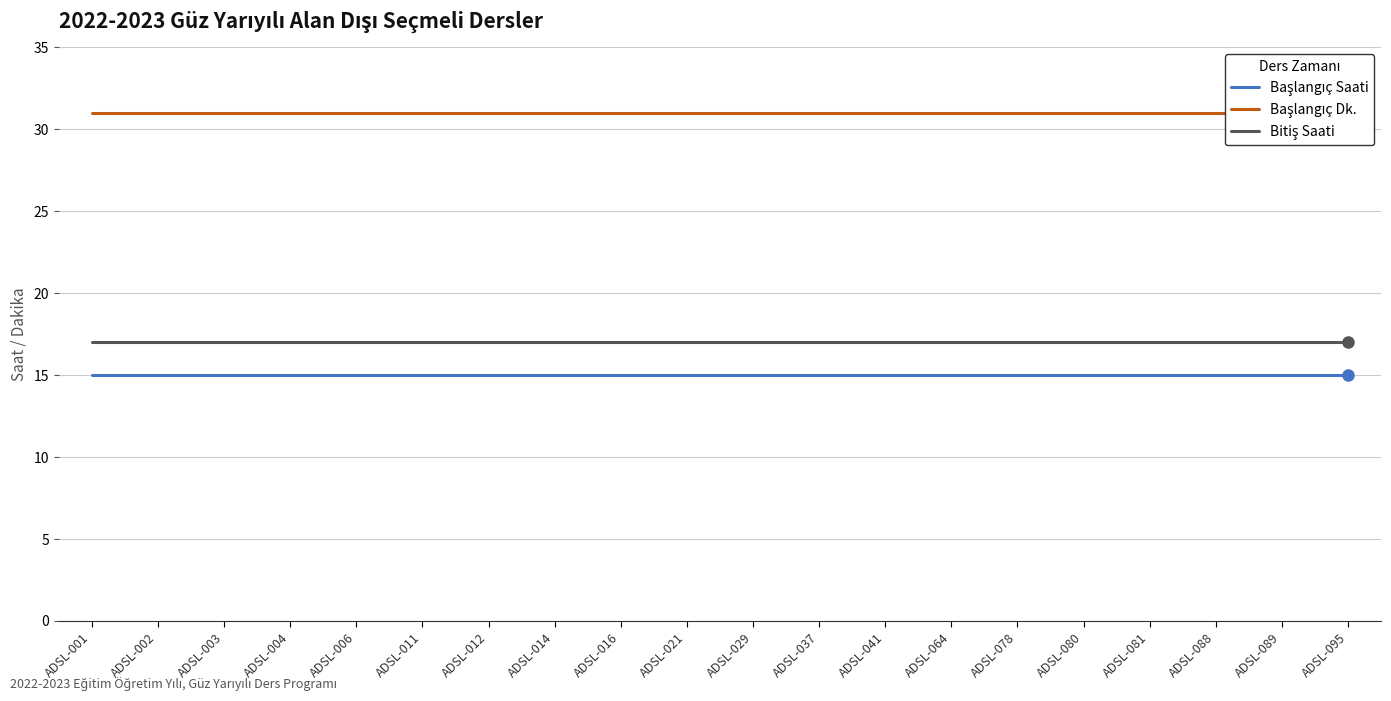

Which category has the highest value across all series?

ADSL-001